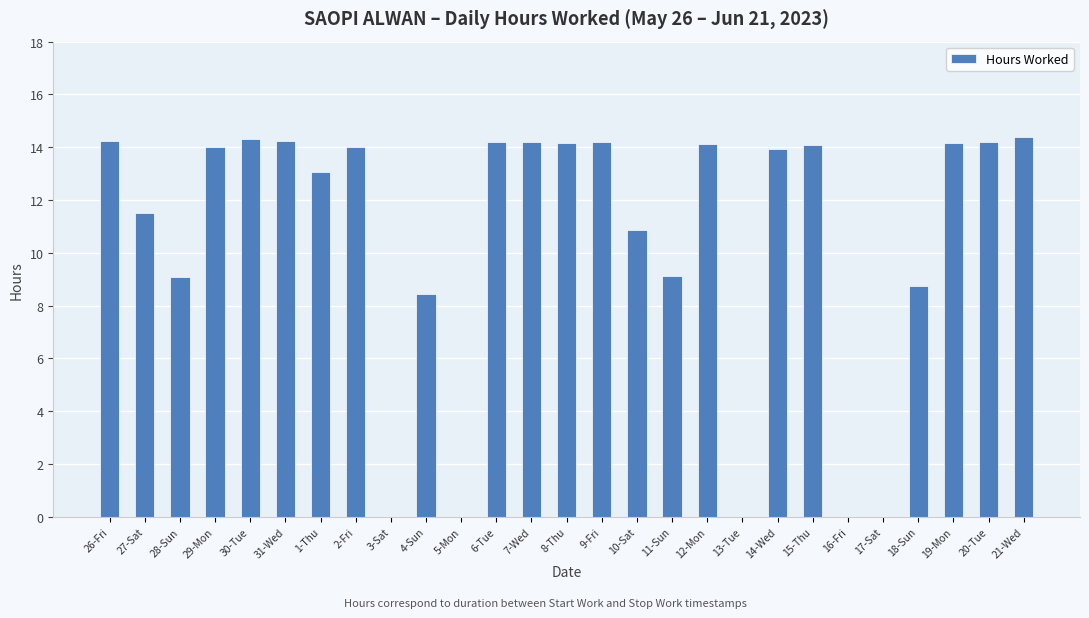

What is the greatest value displayed?

14.4